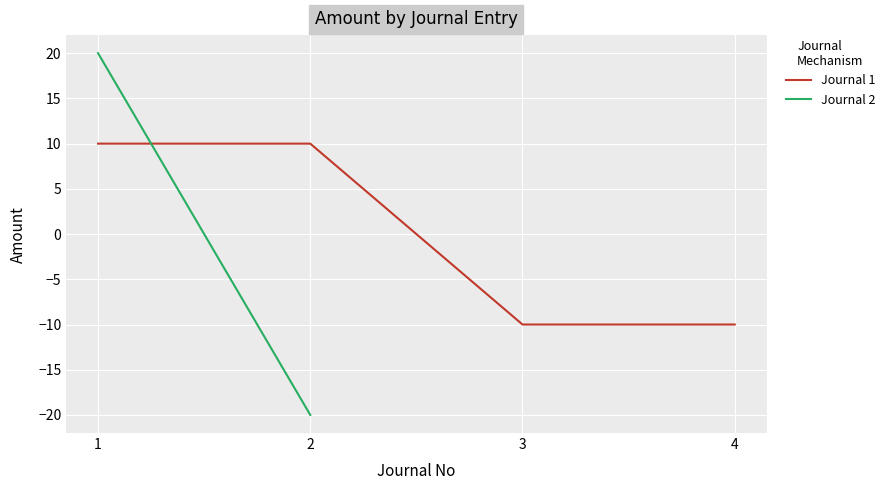

Rank the categories by value from lowest to highest.

3, 4, 1, 2